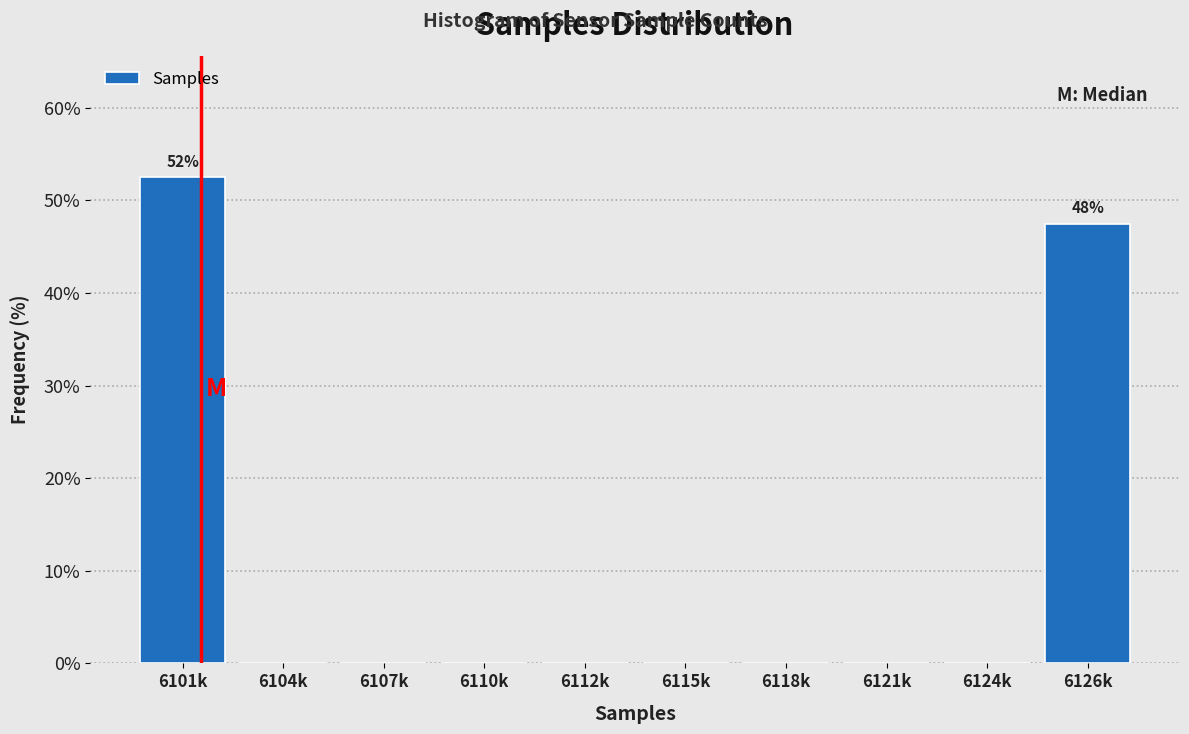

Reading right to left, transcribe all the data shown in this chart.

6126k=47.5	6124k=0.0	6121k=0.0	6118k=0.0	6115k=0.0	6112k=0.0	6110k=0.0	6107k=0.0	6104k=0.0	6101k=52.5